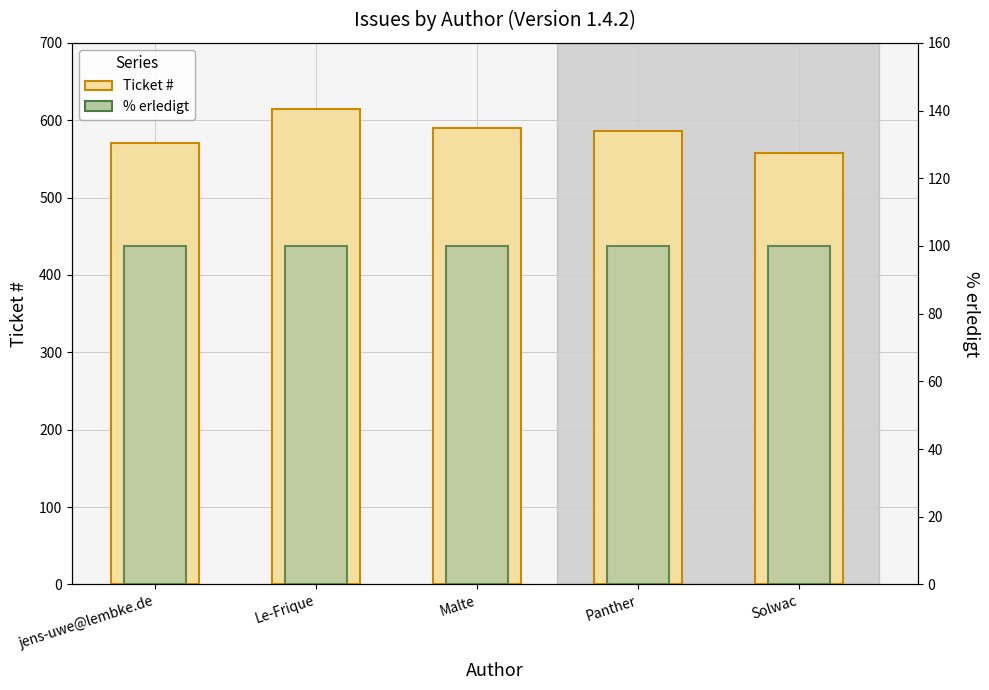

How many groups of bars are there?

5